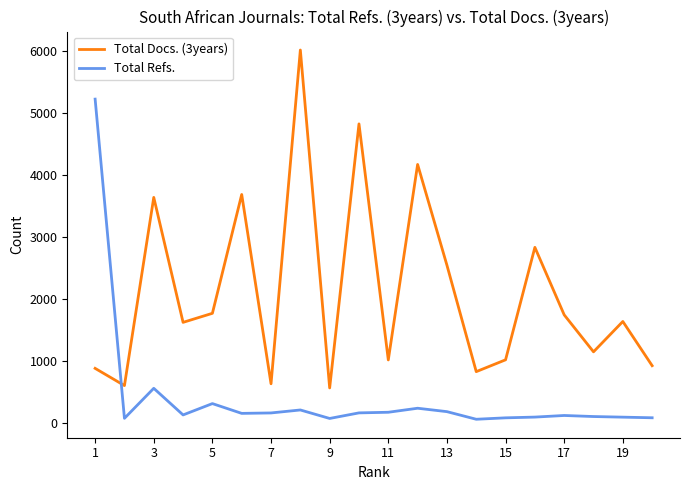

List the series in order of their peak value, highest first.

Total Docs. (3years), Total Refs.